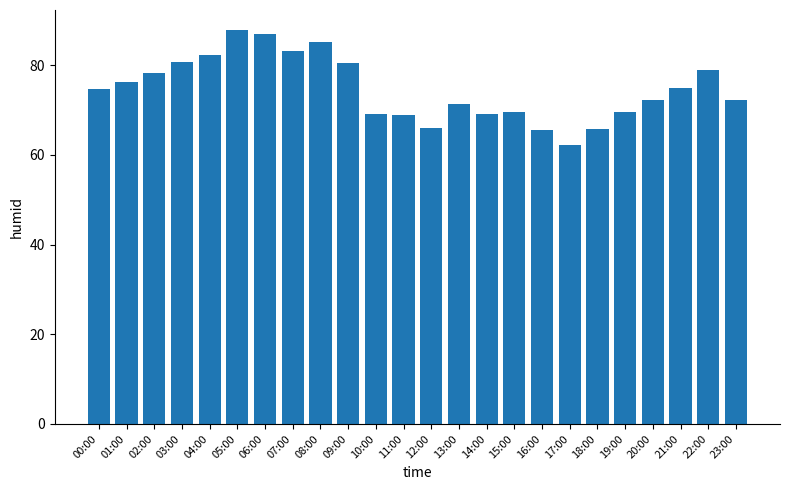

What is the greatest value displayed?

87.9